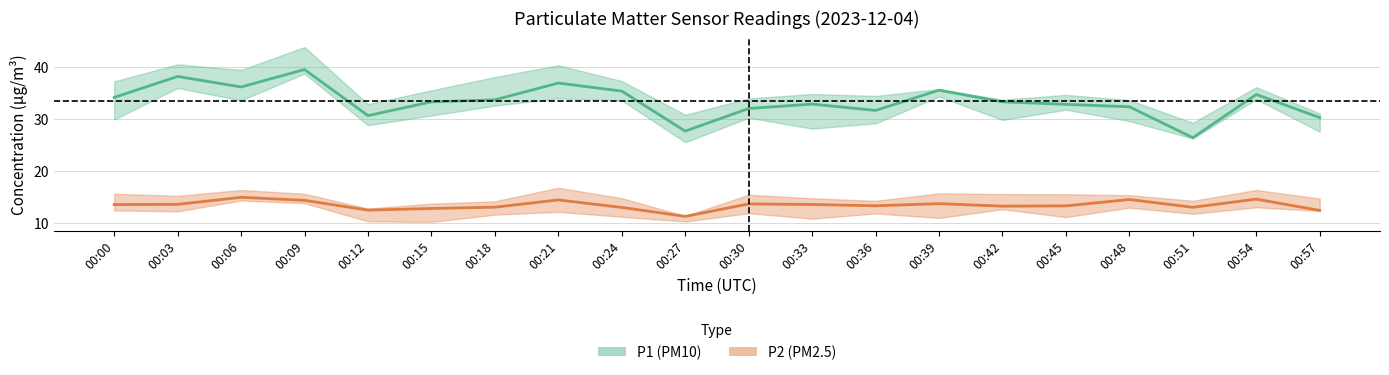

Does the chart display data point markers on the line(s)?

No